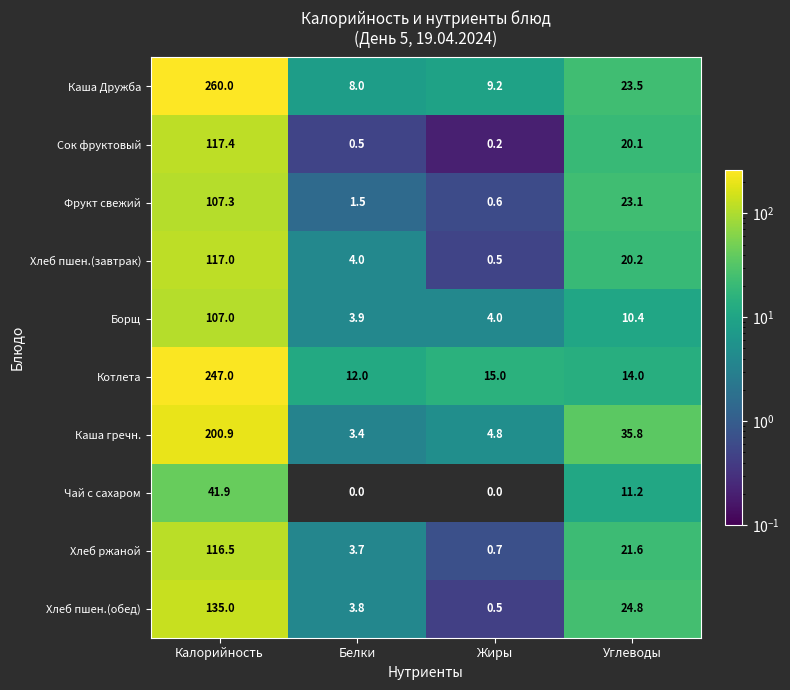

At which label does Каша Дружба reach its peak?

Калорийность